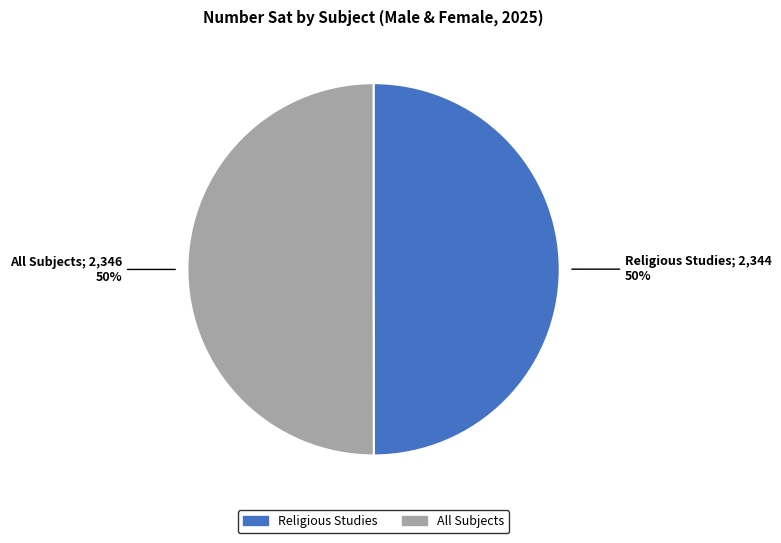

To the nearest percent, what is the average slice percentage?

50%